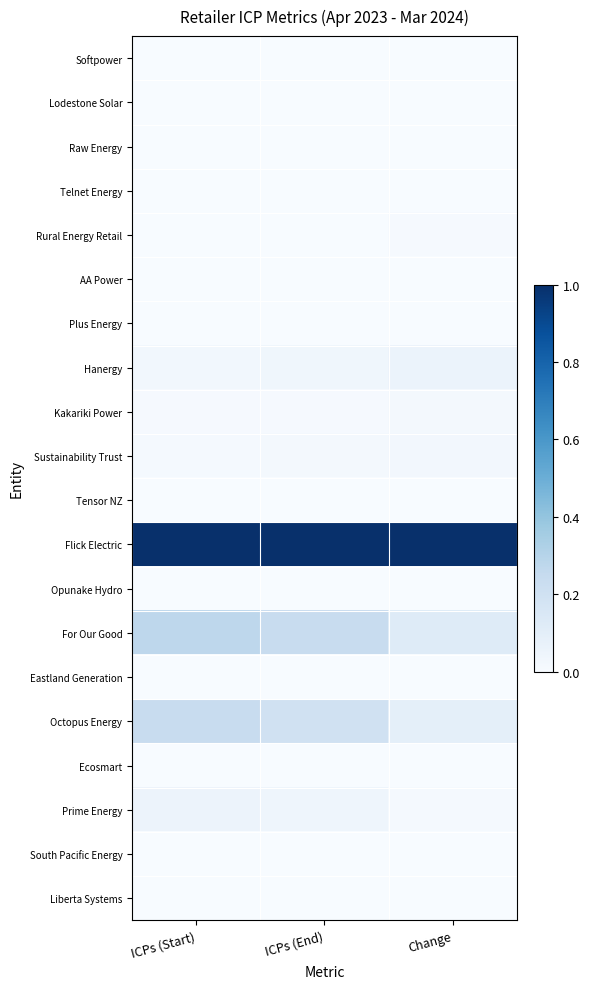

Reading left to right, list all the values displayed in this chart.

Softpower: ICPs (Start)=0.0	ICPs (End)=0.0	Change=0.0
Lodestone Solar: ICPs (Start)=0.0	ICPs (End)=0.0	Change=0.0
Raw Energy: ICPs (Start)=0.0	ICPs (End)=0.0	Change=0.0
Telnet Energy: ICPs (Start)=0.0	ICPs (End)=0.0	Change=0.0
Rural Energy Retail: ICPs (Start)=0.0	ICPs (End)=0.0	Change=0.0
AA Power: ICPs (Start)=0.0	ICPs (End)=0.0	Change=0.0
Plus Energy: ICPs (Start)=0.0	ICPs (End)=0.0	Change=0.0
Hanergy: ICPs (Start)=0.0	ICPs (End)=0.0	Change=0.1
Kakariki Power: ICPs (Start)=0.0	ICPs (End)=0.0	Change=0.0
Sustainability Trust: ICPs (Start)=0.0	ICPs (End)=0.0	Change=0.0
Tensor NZ: ICPs (Start)=0.0	ICPs (End)=0.0	Change=0.0
Flick Electric: ICPs (Start)=1.0	ICPs (End)=1.0	Change=1.0
Opunake Hydro: ICPs (Start)=0.0	ICPs (End)=0.0	Change=0.0
For Our Good: ICPs (Start)=0.3	ICPs (End)=0.2	Change=0.1
Eastland Generation: ICPs (Start)=0.0	ICPs (End)=0.0	Change=0.0
Octopus Energy: ICPs (Start)=0.2	ICPs (End)=0.2	Change=0.1
Ecosmart: ICPs (Start)=0.0	ICPs (End)=0.0	Change=0.0
Prime Energy: ICPs (Start)=0.1	ICPs (End)=0.0	Change=0.0
South Pacific Energy: ICPs (Start)=0.0	ICPs (End)=0.0	Change=0.0
Liberta Systems: ICPs (Start)=0.0	ICPs (End)=0.0	Change=0.0